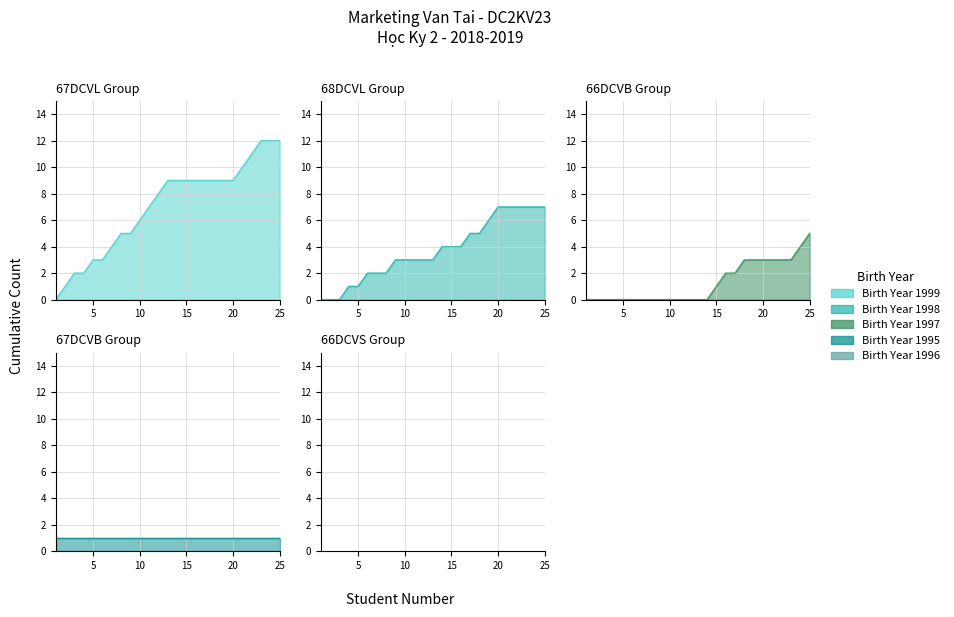

What is the value of the Birth Year 1995 point at the 19th from the left?

1